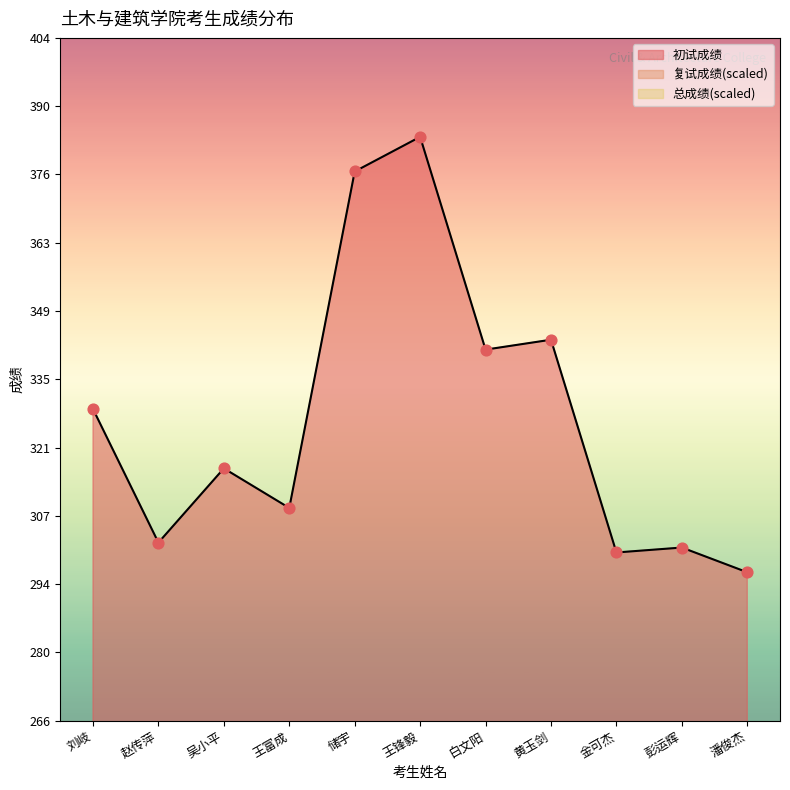

Is the value of 初试成绩 at 赵传萍 greater than the value of 复试成绩 at 吴小平?

Yes